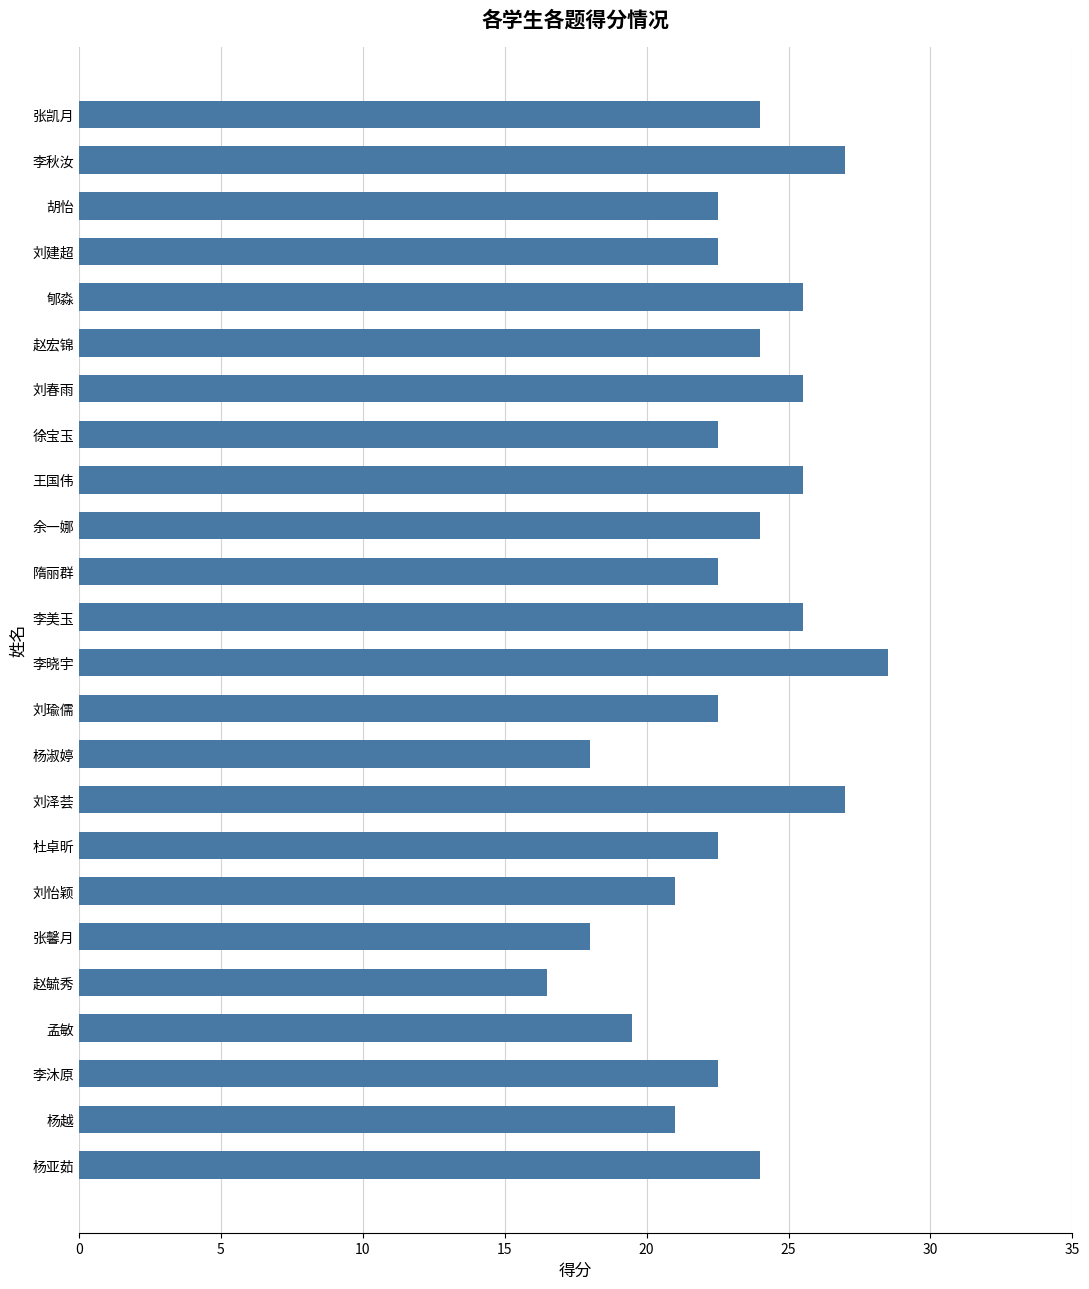

Which label corresponds to the largest value in the chart?

李晓宇